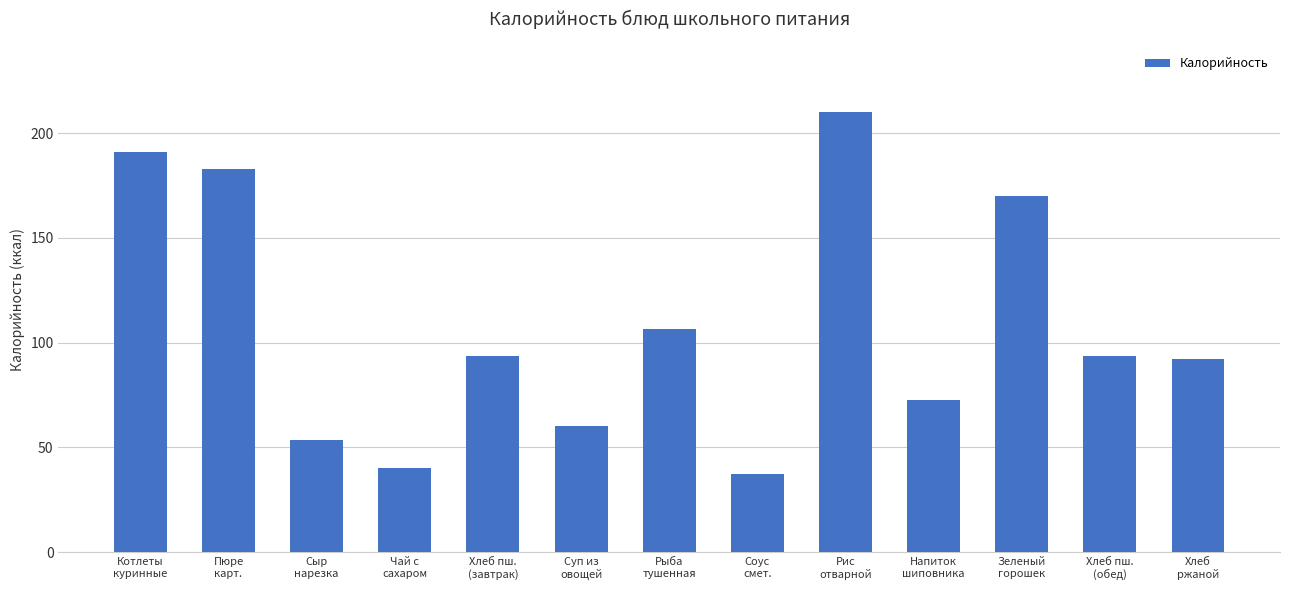

What is the value of the 2nd bar from the left?

183.0